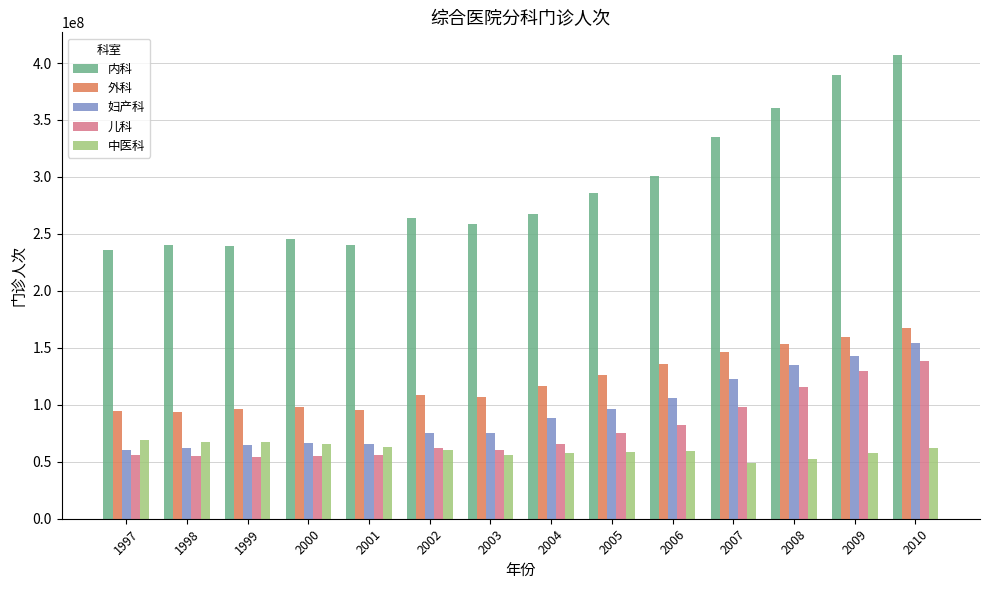

Which series has the widest spread of values?

内科